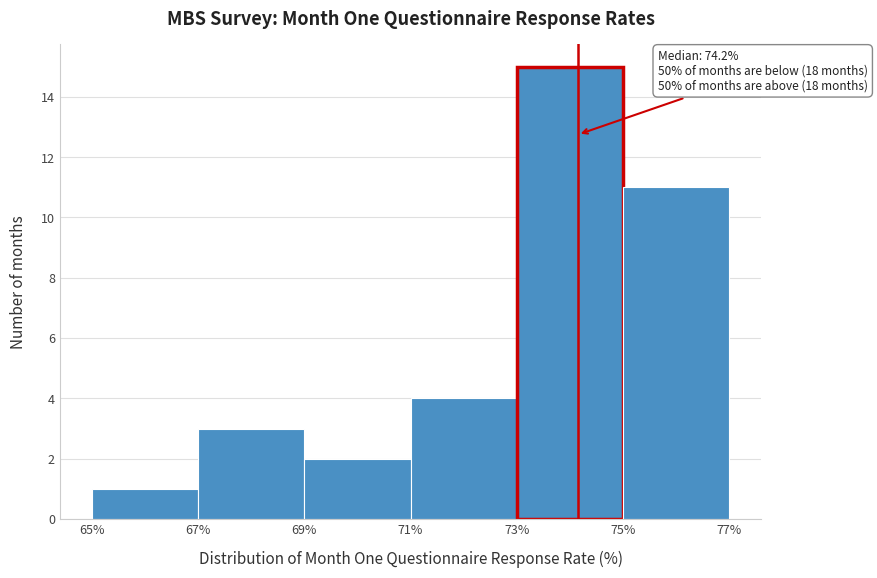

Which range on the x-axis has the tallest bar?

73% to 75%